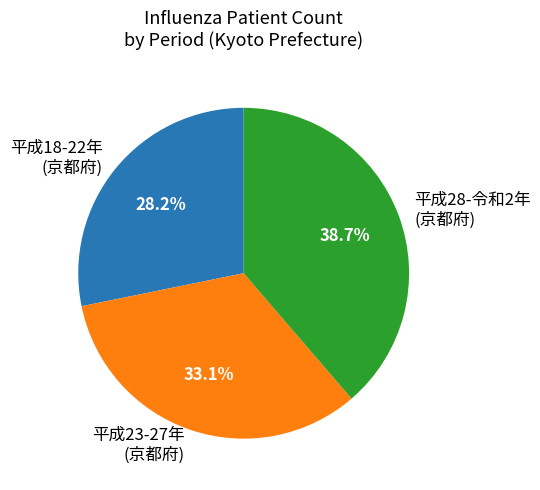

Between 平成23-27年 (京都府) and 平成18-22年 (京都府), which is larger?

平成23-27年 (京都府)